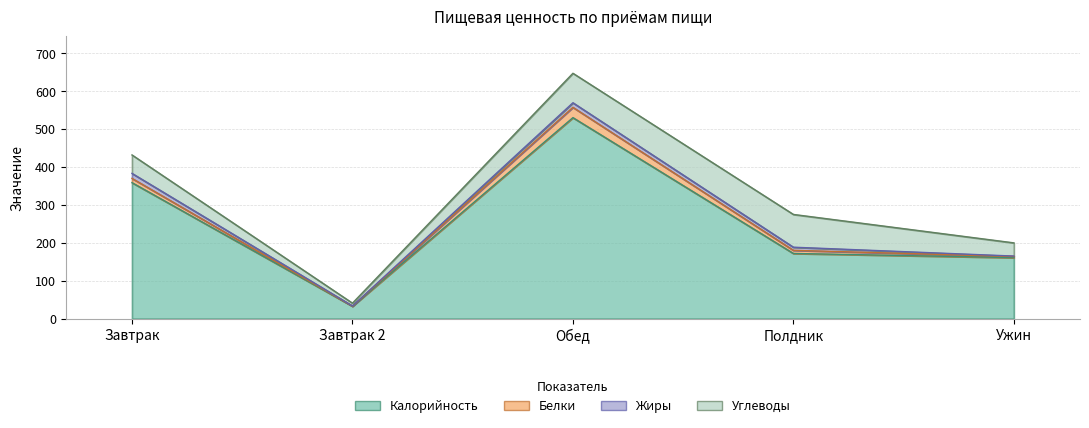

Does the chart have visible grid lines?

Yes